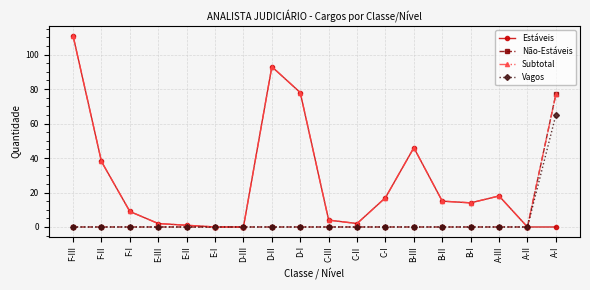

True or false: Estáveis has more than 0 points higher than both neighbors.

True